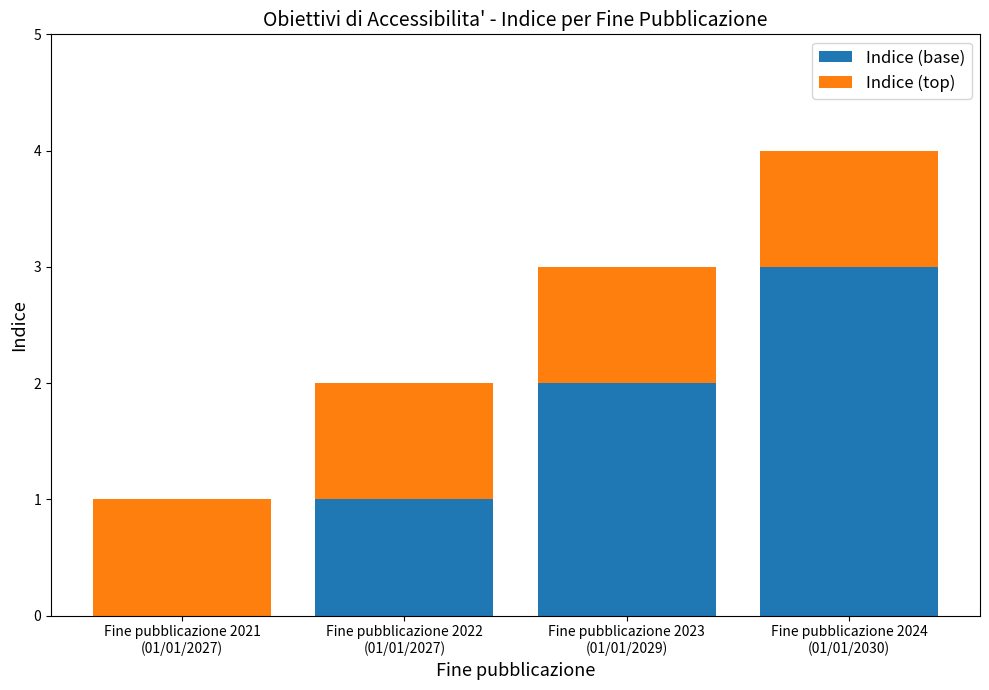

What is the highest value of the Indice (base) series?

3